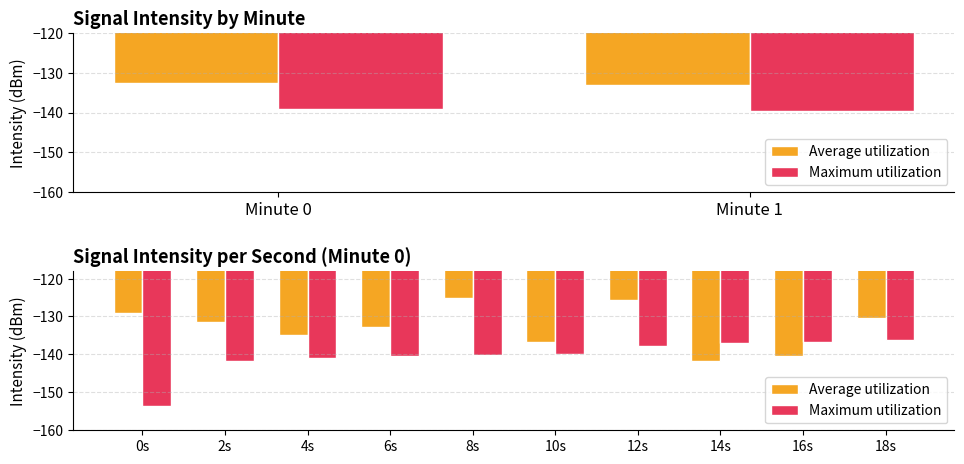

Which has a higher value, 6s or 4s?

6s